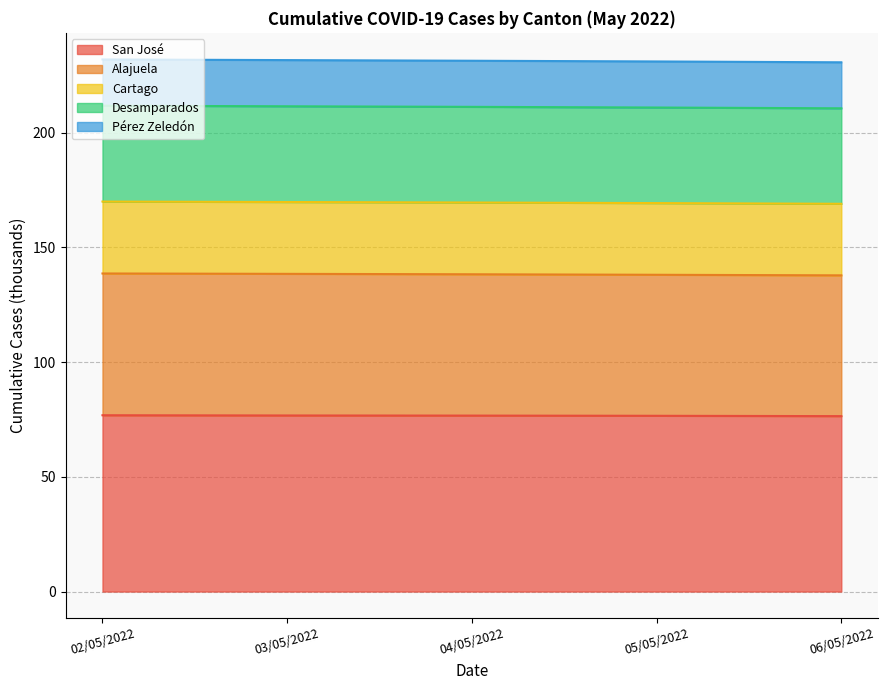

What is the total value across all series at 04/05/2022?

231.4